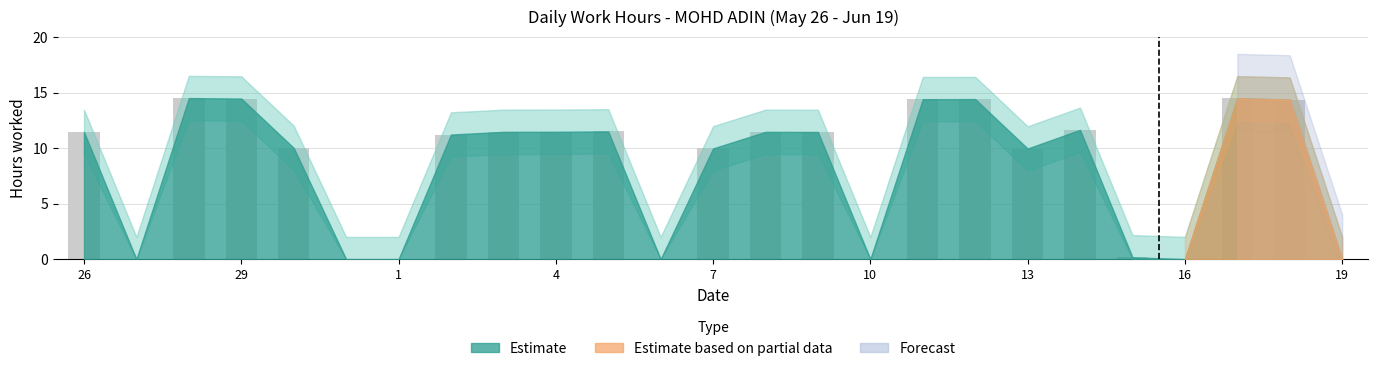

What is the greatest value displayed?

14.5